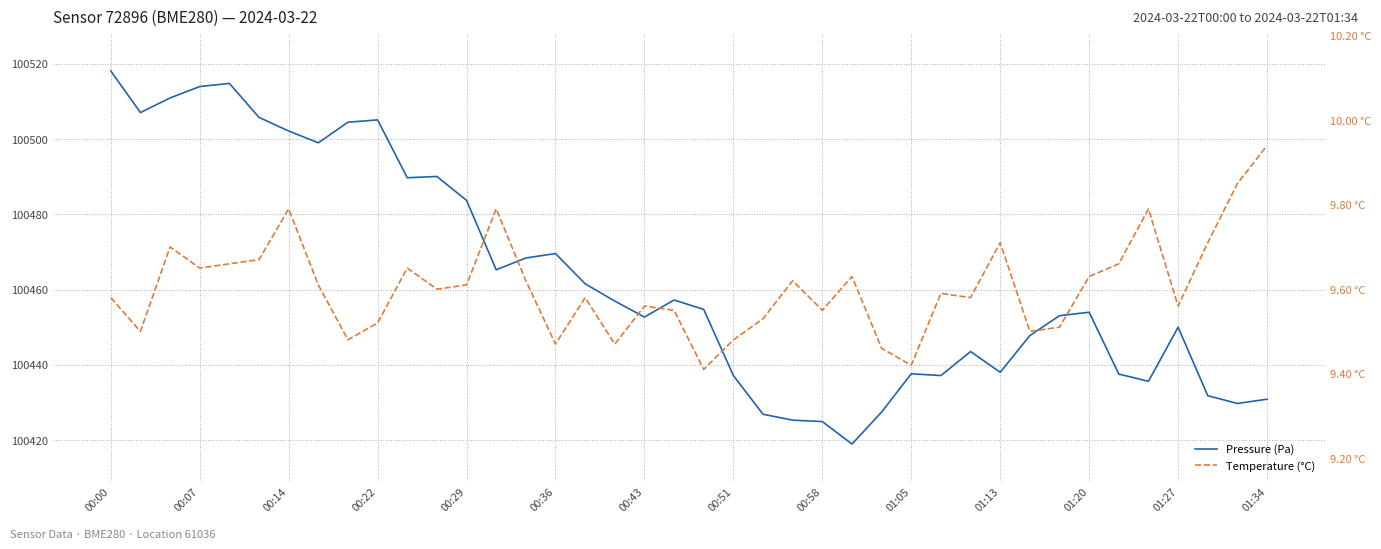

What is the maximum value for Temperature (°C)?

9.9